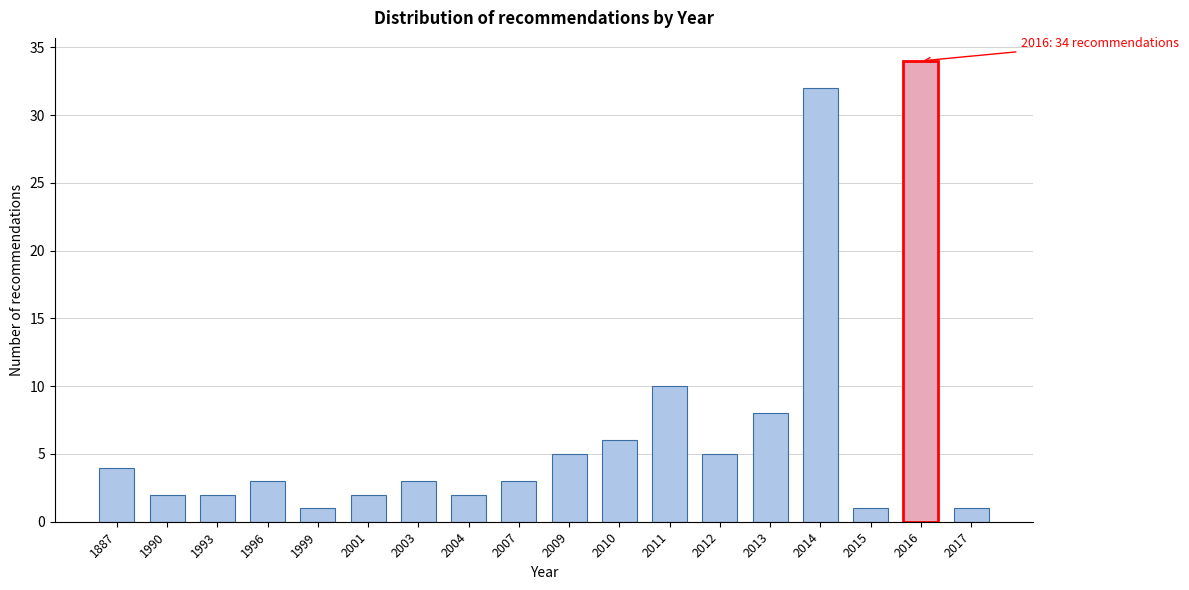

Reading left to right, extract all data points from this chart.

1887=4	1990=2	1993=2	1996=3	1999=1	2001=2	2003=3	2004=2	2007=3	2009=5	2010=6	2011=10	2012=5	2013=8	2014=32	2015=1	2016=34	2017=1